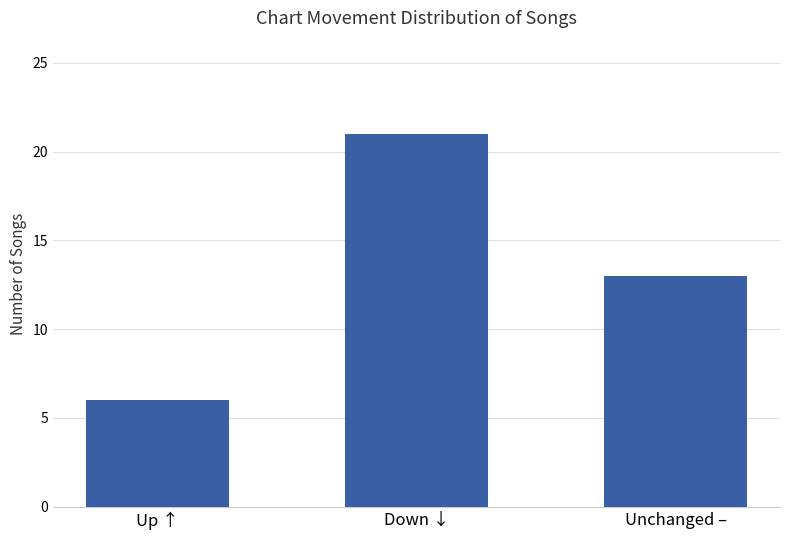

Reading left to right, what are all the values shown in this chart?

Up ↑=6	Down ↓=21	Unchanged –=13